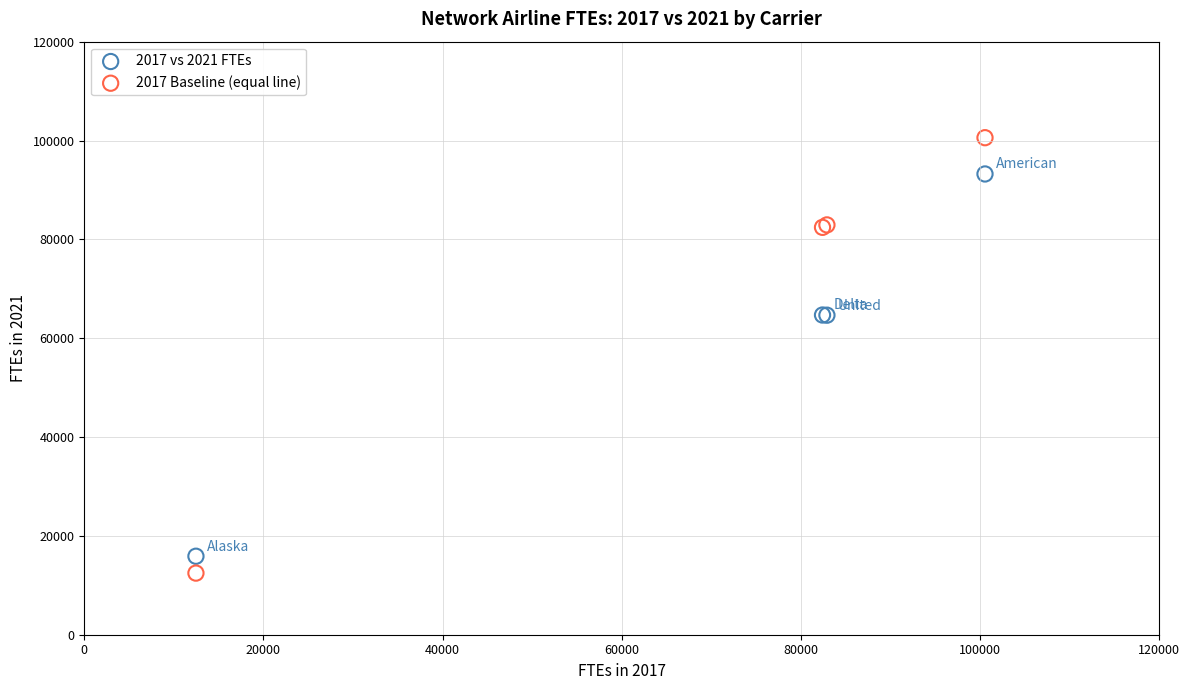

What is the X range (max minus min) for the scatter plot?

88103